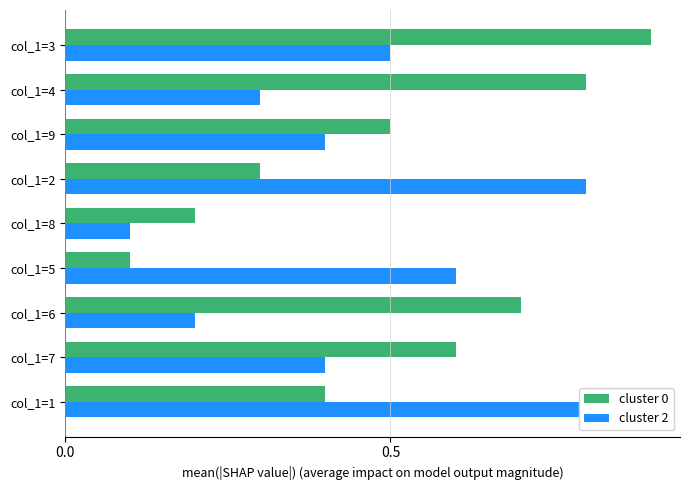

Which series has the largest range (max minus min)?

cluster 0